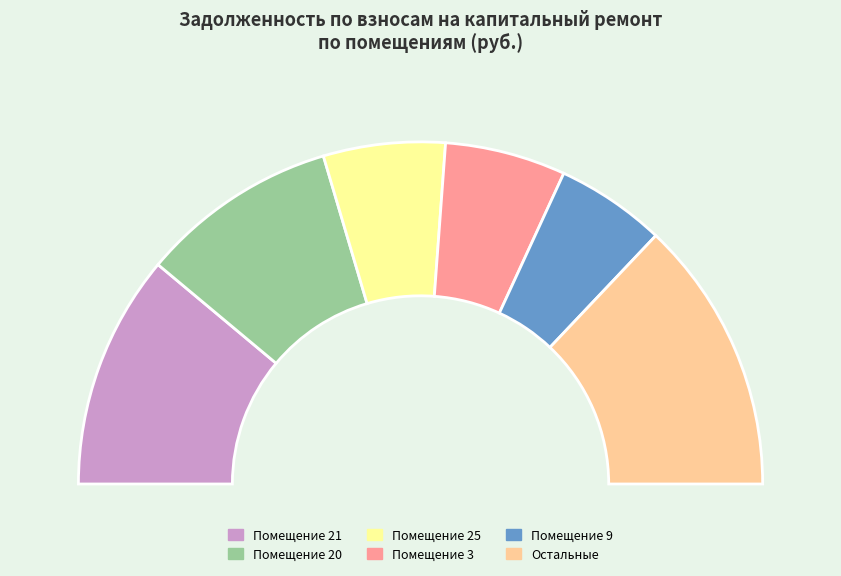

True or false: 27 accounts for 13% of the total.

False